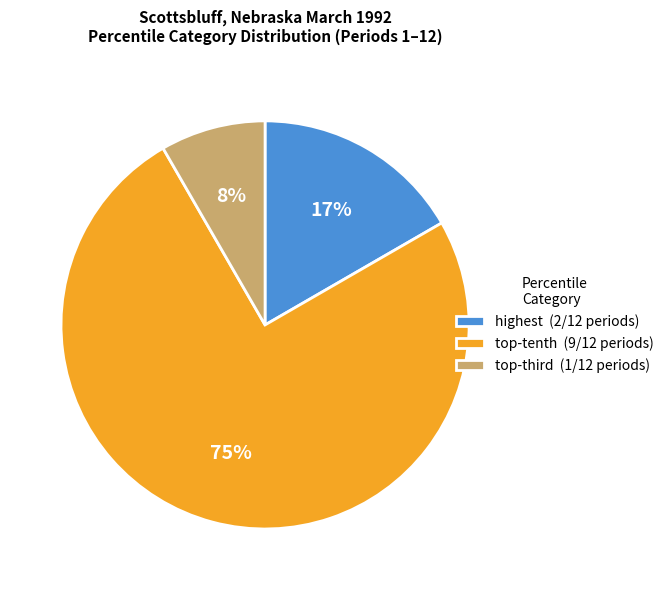

Is there a majority slice in this chart?

Yes